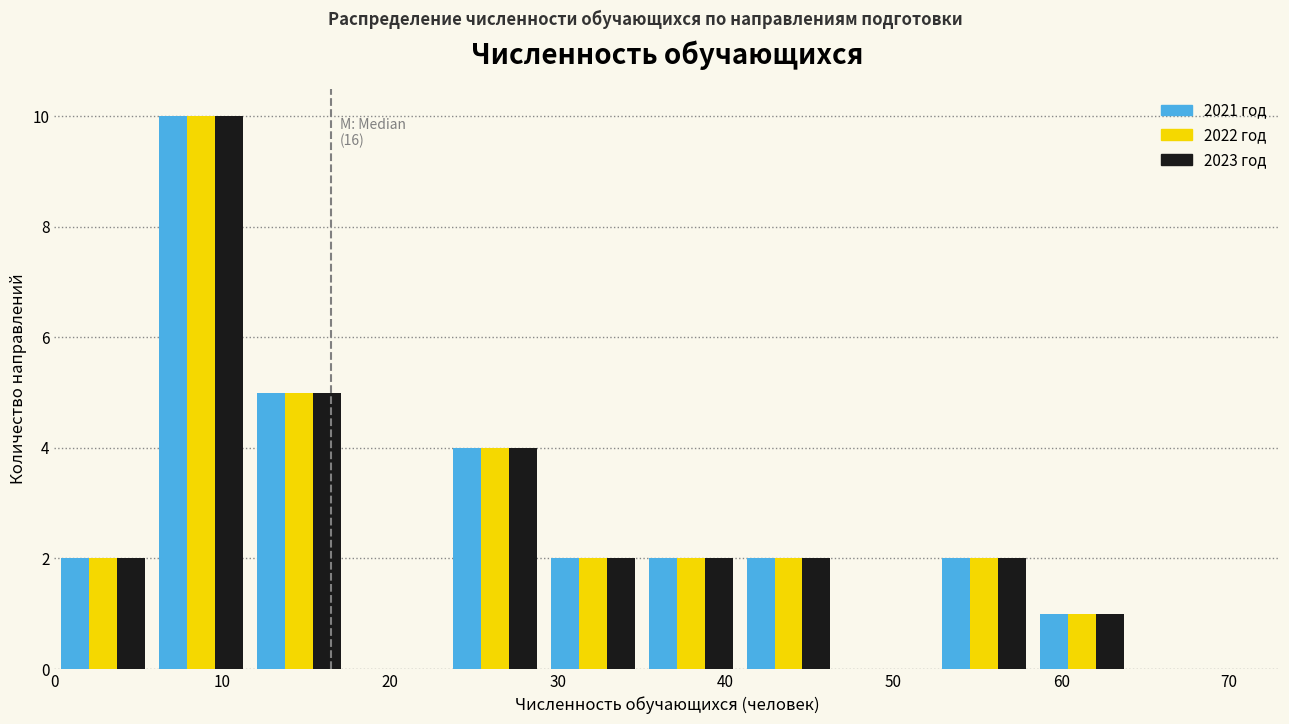

In the 2023 год series, which range on the x-axis has the tallest bar?

6 to 12